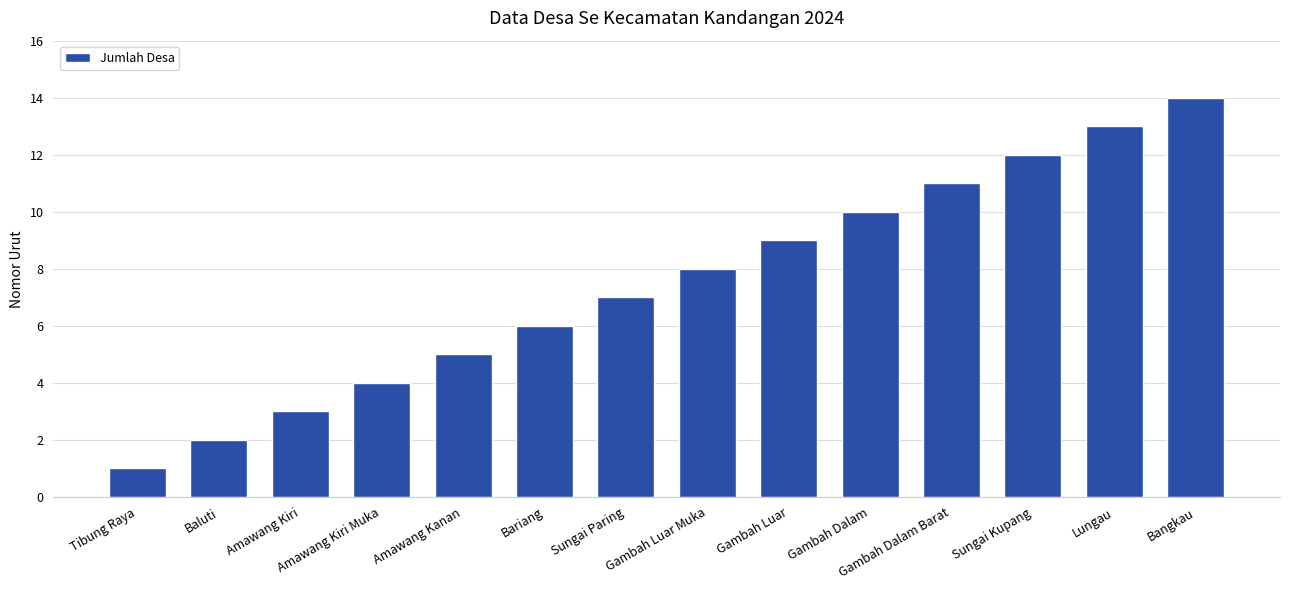

Which has a higher value, Tibung Raya or Sungai Kupang?

Sungai Kupang